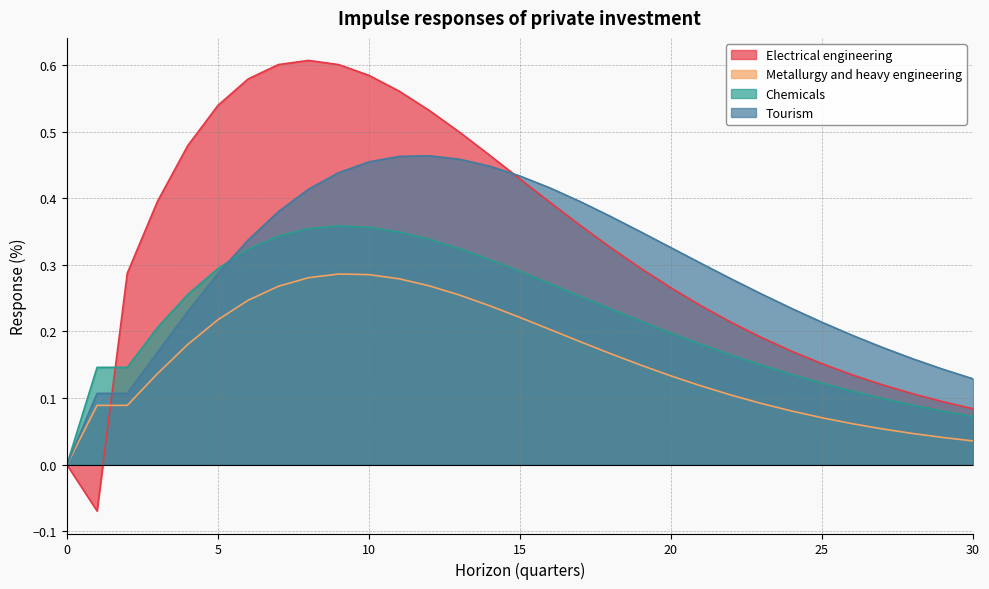

Reading left to right, list all the values displayed in this chart.

Electrical engineering: 0.0	-0.1	0.3	0.4	0.5	0.5	0.6	0.6	0.6	0.6	0.6	0.6	0.5	0.5	0.5	0.4	0.4	0.4	0.3	0.3	0.3	0.2	0.2	0.2	0.2	0.2	0.1	0.1	0.1	0.1	0.1
Metallurgy and heavy engineering: 0.0	0.1	0.1	0.1	0.2	0.2	0.2	0.3	0.3	0.3	0.3	0.3	0.3	0.3	0.2	0.2	0.2	0.2	0.2	0.1	0.1	0.1	0.1	0.1	0.1	0.1	0.1	0.1	0.0	0.0	0.0
Chemicals: 0.0	0.1	0.1	0.2	0.3	0.3	0.3	0.3	0.4	0.4	0.4	0.3	0.3	0.3	0.3	0.3	0.3	0.3	0.2	0.2	0.2	0.2	0.2	0.1	0.1	0.1	0.1	0.1	0.1	0.1	0.1
Tourism: 0.0	0.1	0.1	0.2	0.2	0.3	0.3	0.4	0.4	0.4	0.5	0.5	0.5	0.5	0.4	0.4	0.4	0.4	0.4	0.3	0.3	0.3	0.3	0.3	0.2	0.2	0.2	0.2	0.2	0.1	0.1